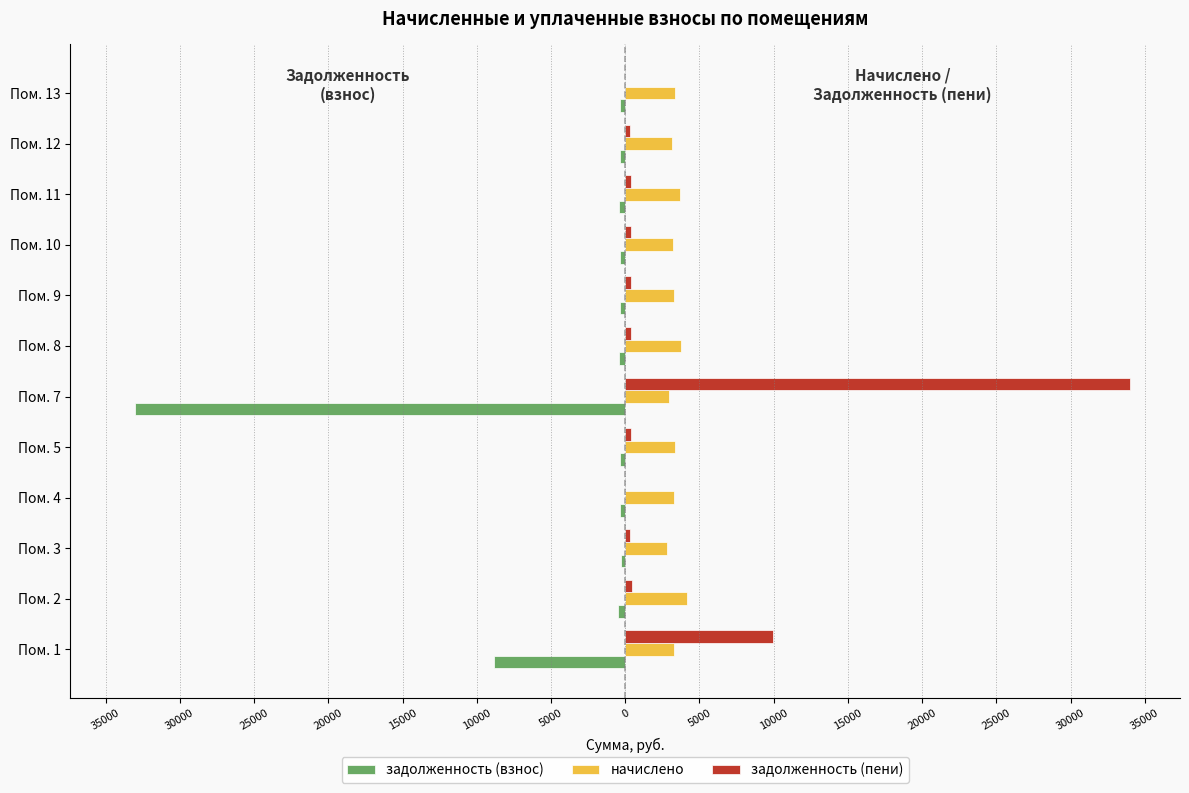

How many values in the начислено series are below 3314?

6